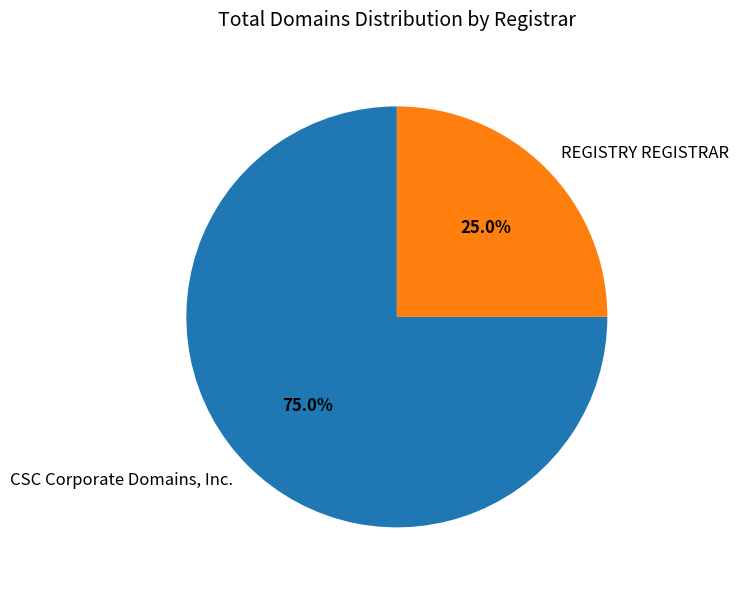

Between CSC Corporate Domains, Inc. and REGISTRY REGISTRAR, which is larger?

CSC Corporate Domains, Inc.